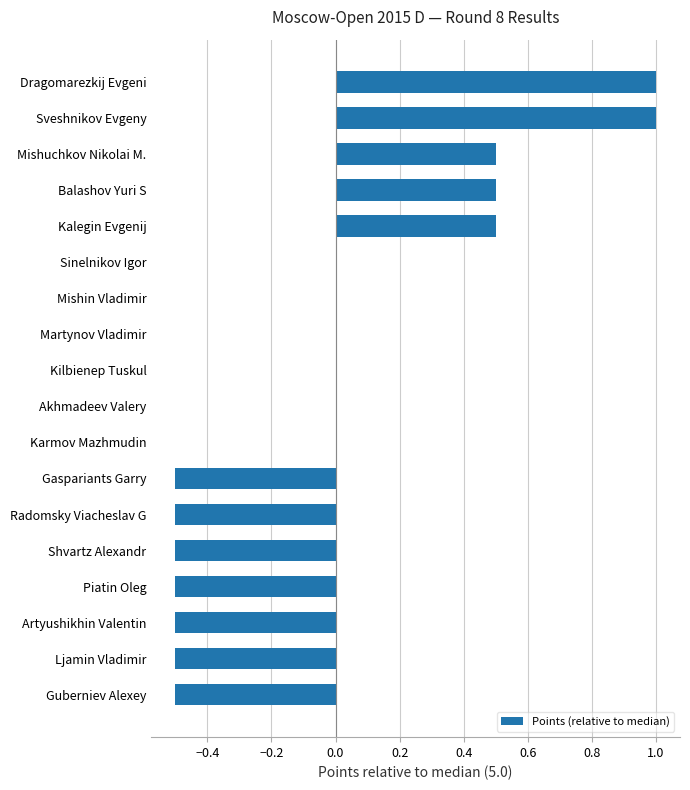

What is the change in value from Gaspariants Garry to Sveshnikov Evgeny?

+1.5